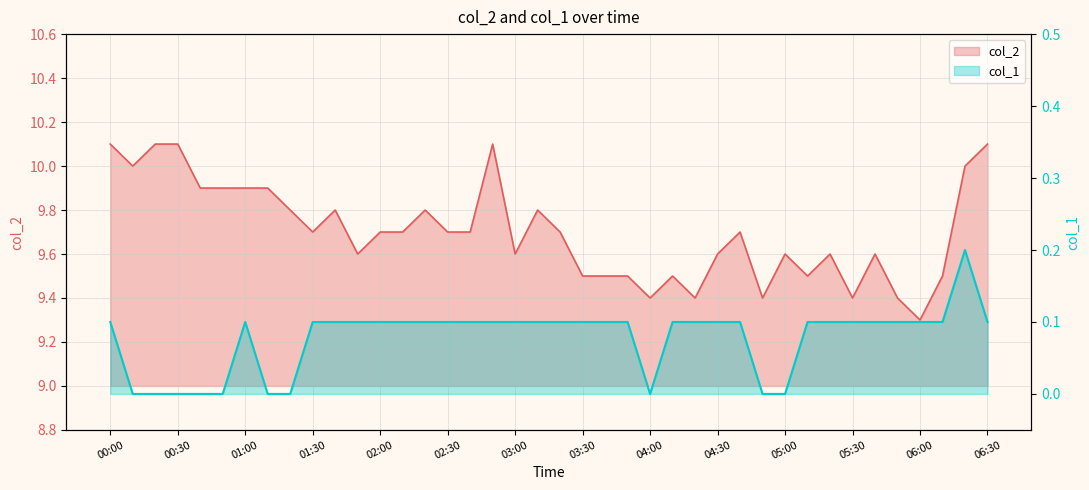

Which category has the lowest value in the col_1 series?

2023/05/08 00:10:00